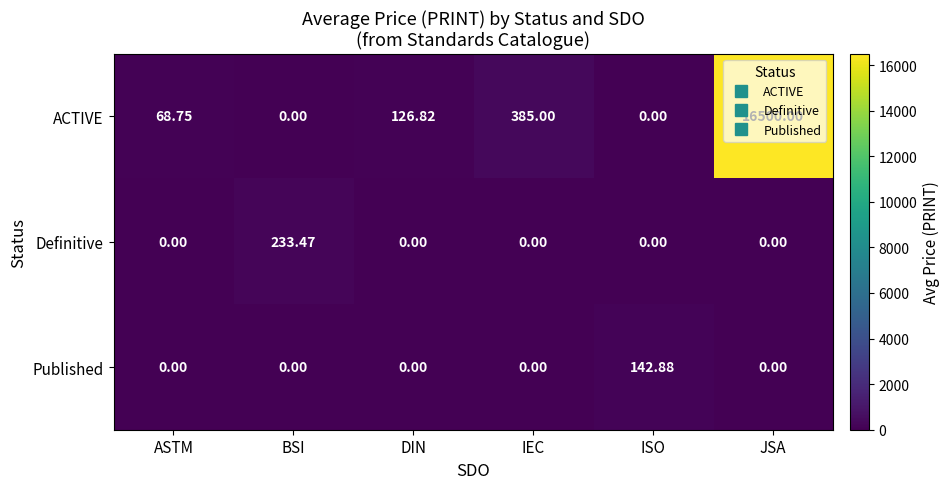

How many data points does each series have?

6